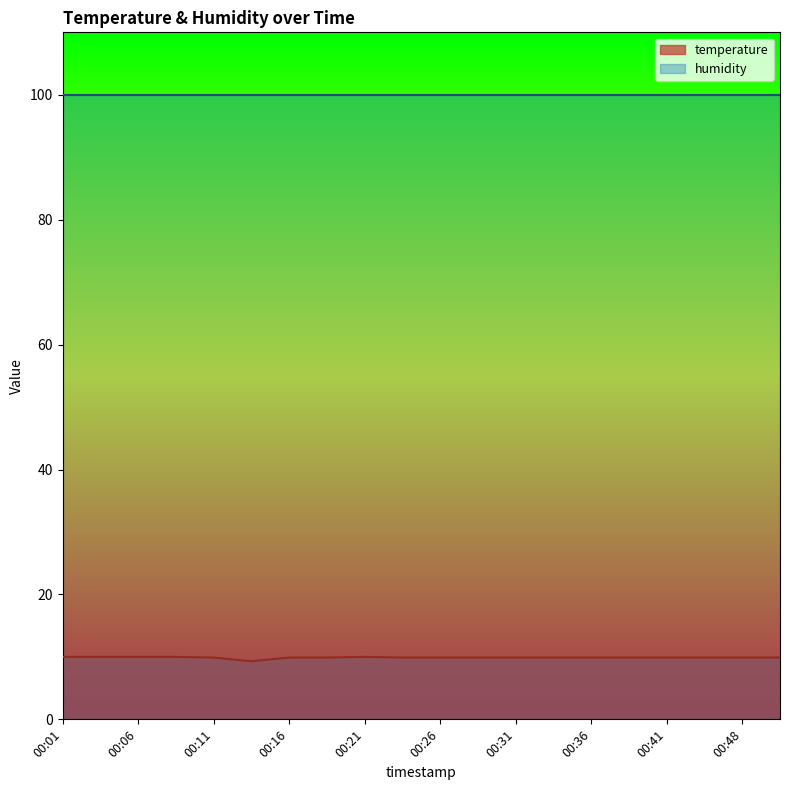

Count the number of categories in the chart.

20